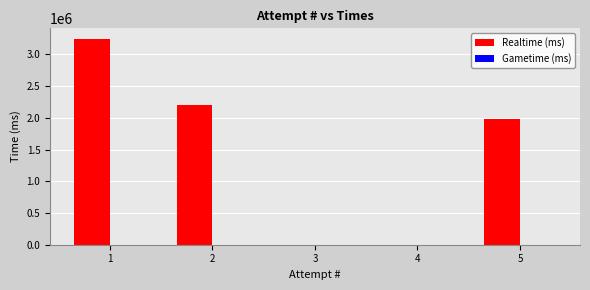

The value at 2 is 3427516. True or false?

False